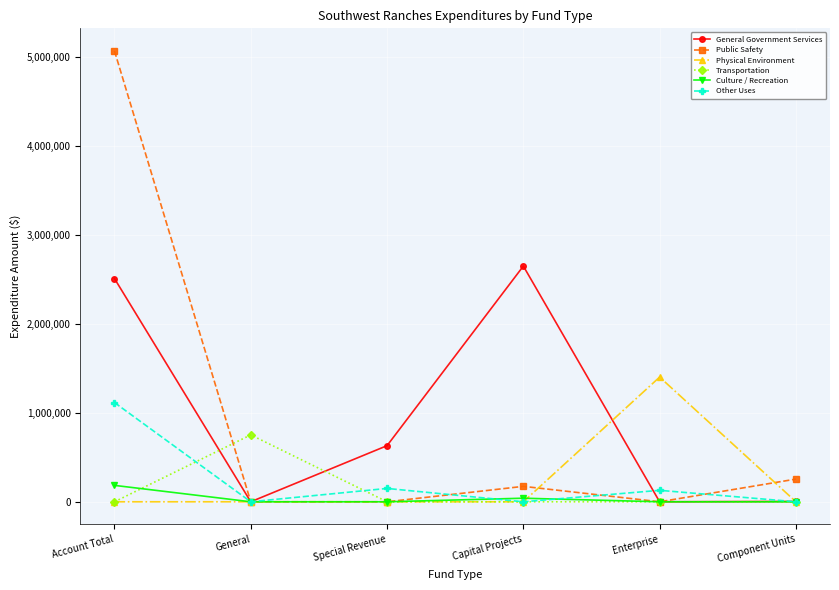

Rank the series by their maximum value, from highest to lowest.

Public Safety, General Government Services, Physical Environment, Other Uses, Transportation, Culture / Recreation